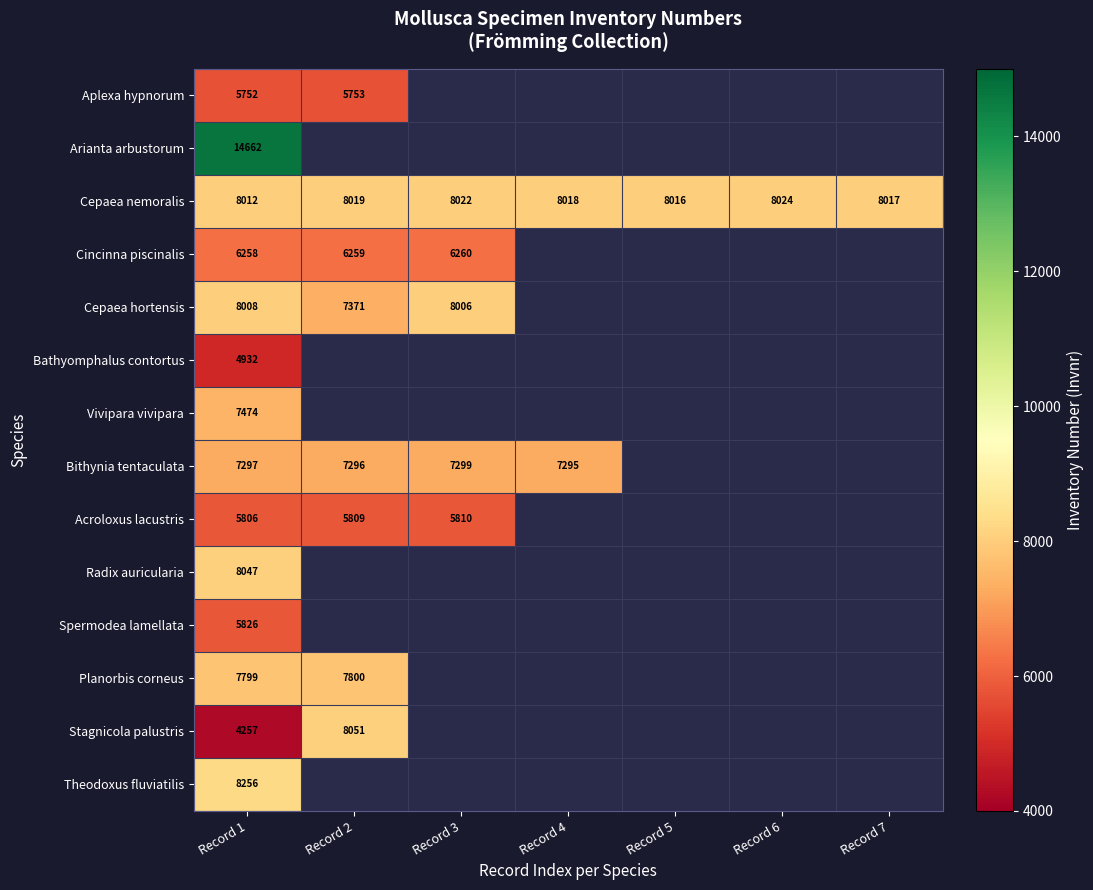

What is the maximum value shown in the chart?

14662.0